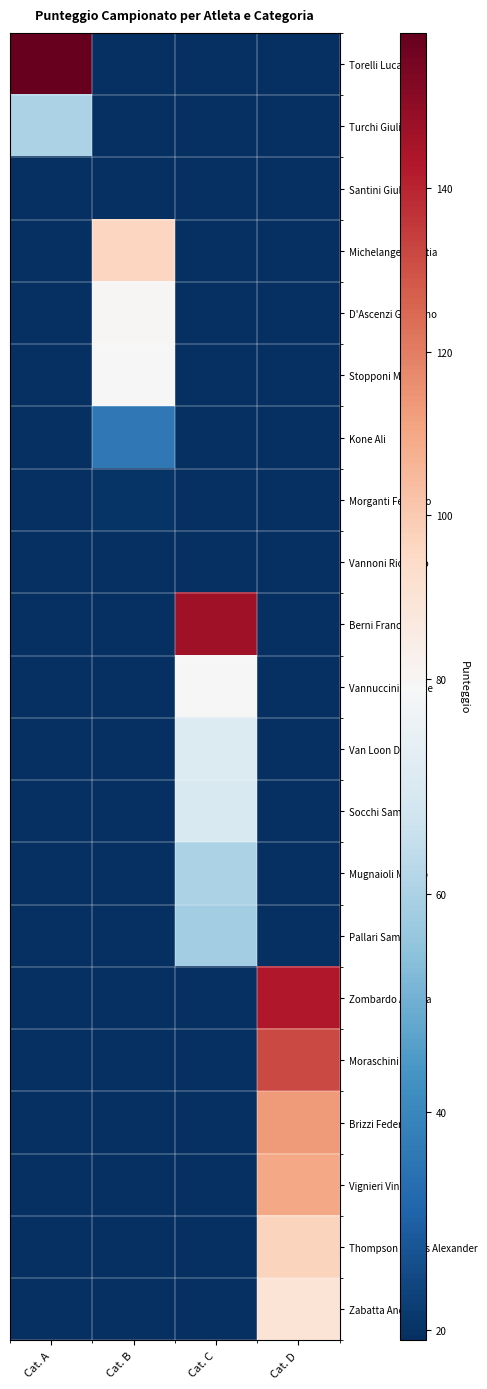

Reading left to right, list all the values displayed in this chart.

Torelli Luca: Cat. A=159	Cat. B=0	Cat. C=0	Cat. D=0
Turchi Giulio: Cat. A=60	Cat. B=0	Cat. C=0	Cat. D=0
Santini Giulio: Cat. A=19	Cat. B=0	Cat. C=0	Cat. D=0
Michelangeli Mattia: Cat. A=0	Cat. B=96	Cat. C=0	Cat. D=0
D'Ascenzi Giordano: Cat. A=0	Cat. B=80	Cat. C=0	Cat. D=0
Stopponi Mattia: Cat. A=0	Cat. B=79	Cat. C=0	Cat. D=0
Kone Ali: Cat. A=0	Cat. B=36	Cat. C=0	Cat. D=0
Morganti Federico: Cat. A=0	Cat. B=20	Cat. C=0	Cat. D=0
Vannoni Riccardo: Cat. A=0	Cat. B=19	Cat. C=0	Cat. D=0
Berni Francesco: Cat. A=0	Cat. B=0	Cat. C=147	Cat. D=0
Vannuccini Davide: Cat. A=0	Cat. B=0	Cat. C=79	Cat. D=0
Van Loon Dave: Cat. A=0	Cat. B=0	Cat. C=71	Cat. D=0
Socchi Samuele: Cat. A=0	Cat. B=0	Cat. C=70	Cat. D=0
Mugnaioli Matteo: Cat. A=0	Cat. B=0	Cat. C=60	Cat. D=0
Pallari Samuele: Cat. A=0	Cat. B=0	Cat. C=58	Cat. D=0
Zombardo Andrea: Cat. A=0	Cat. B=0	Cat. C=0	Cat. D=143
Moraschini Luca: Cat. A=0	Cat. B=0	Cat. C=0	Cat. D=132
Brizzi Federico: Cat. A=0	Cat. B=0	Cat. C=0	Cat. D=113
Vignieri Vincenzo: Cat. A=0	Cat. B=0	Cat. C=0	Cat. D=110
Thompson James Alexander: Cat. A=0	Cat. B=0	Cat. C=0	Cat. D=97
Zabatta Andrea: Cat. A=0	Cat. B=0	Cat. C=0	Cat. D=90